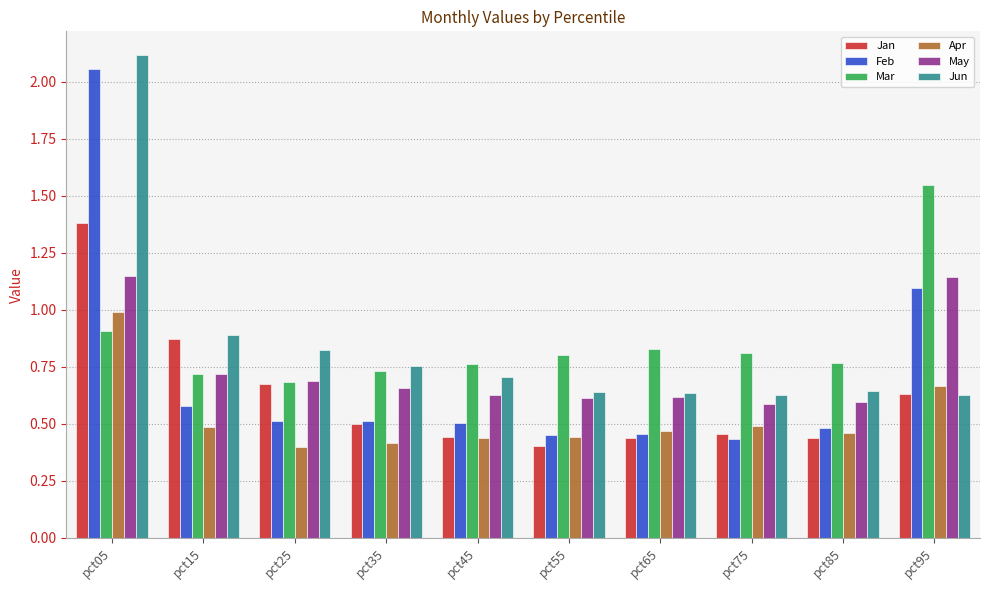

The value of Jan at pct45 is 0.7. True or false?

False